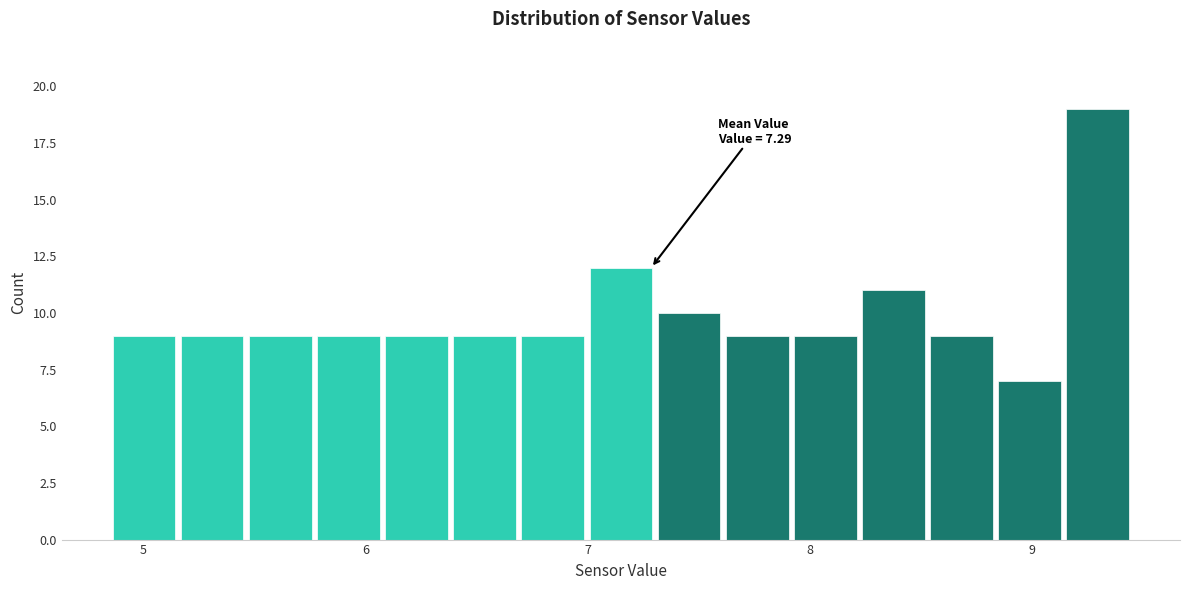

Read against the x-axis, roughly where is the centre of the tallest bar?

9.3